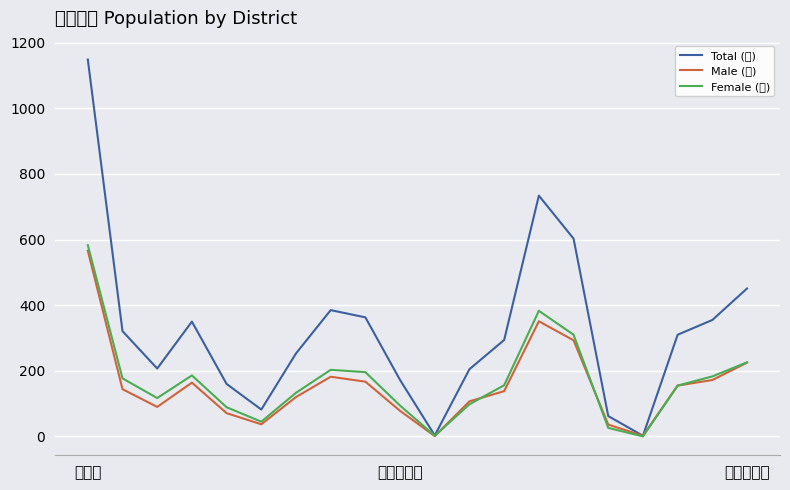

List the series in order of their peak value, highest first.

Total (計), Female (女), Male (男)